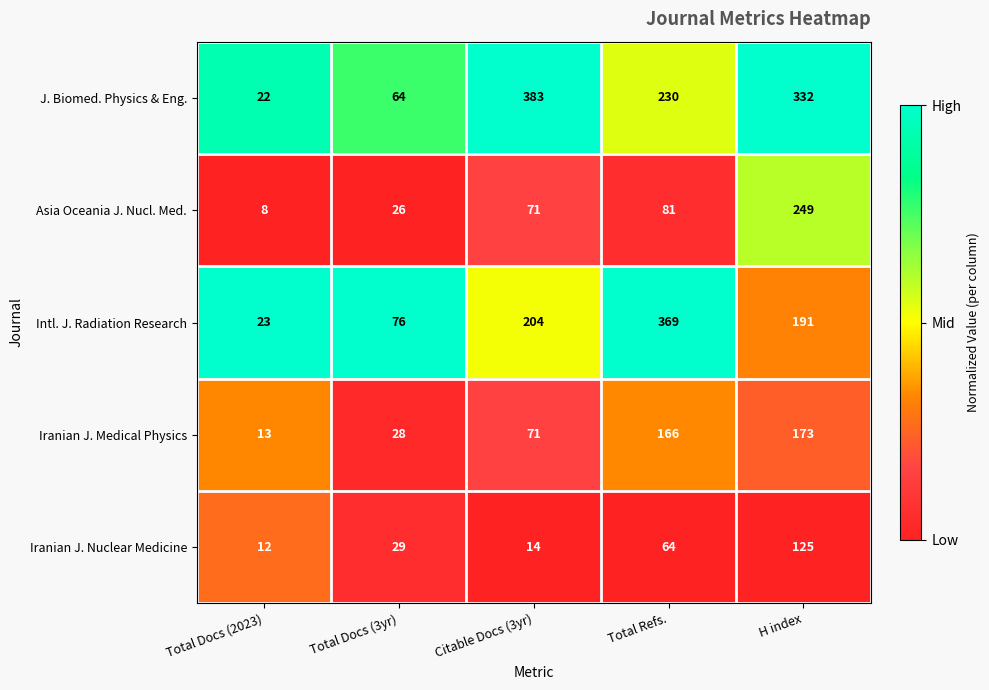

What is the difference between the second highest and second lowest values in the Intl. J. Radiation Research series?

128